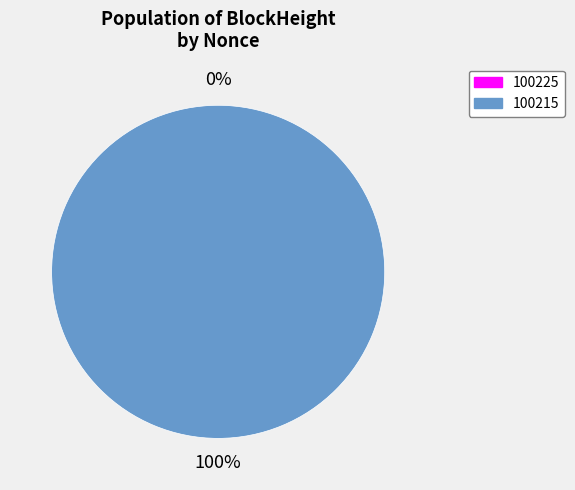

Which slice is the largest?

100215